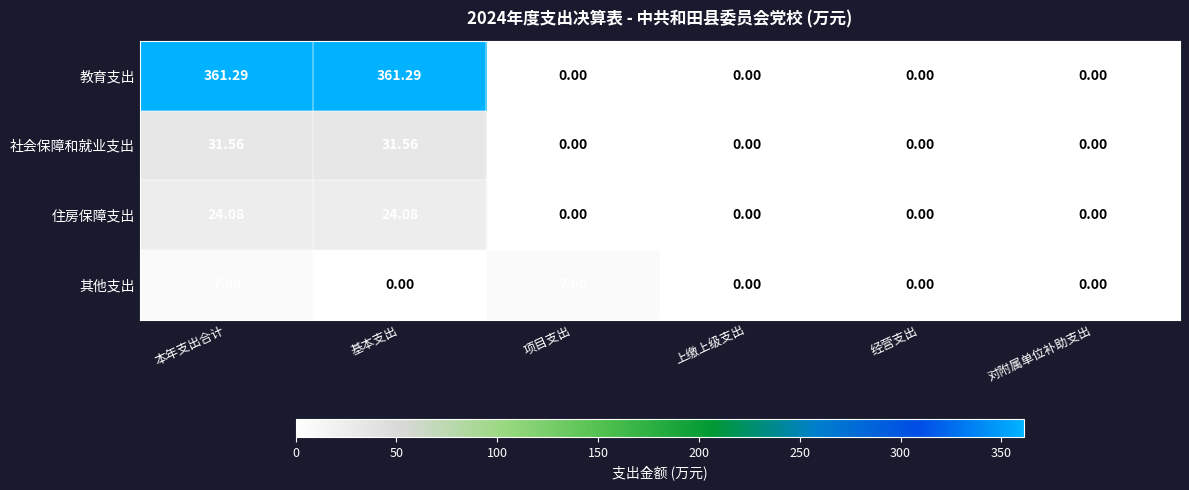

Which series has the largest total across all categories?

教育支出